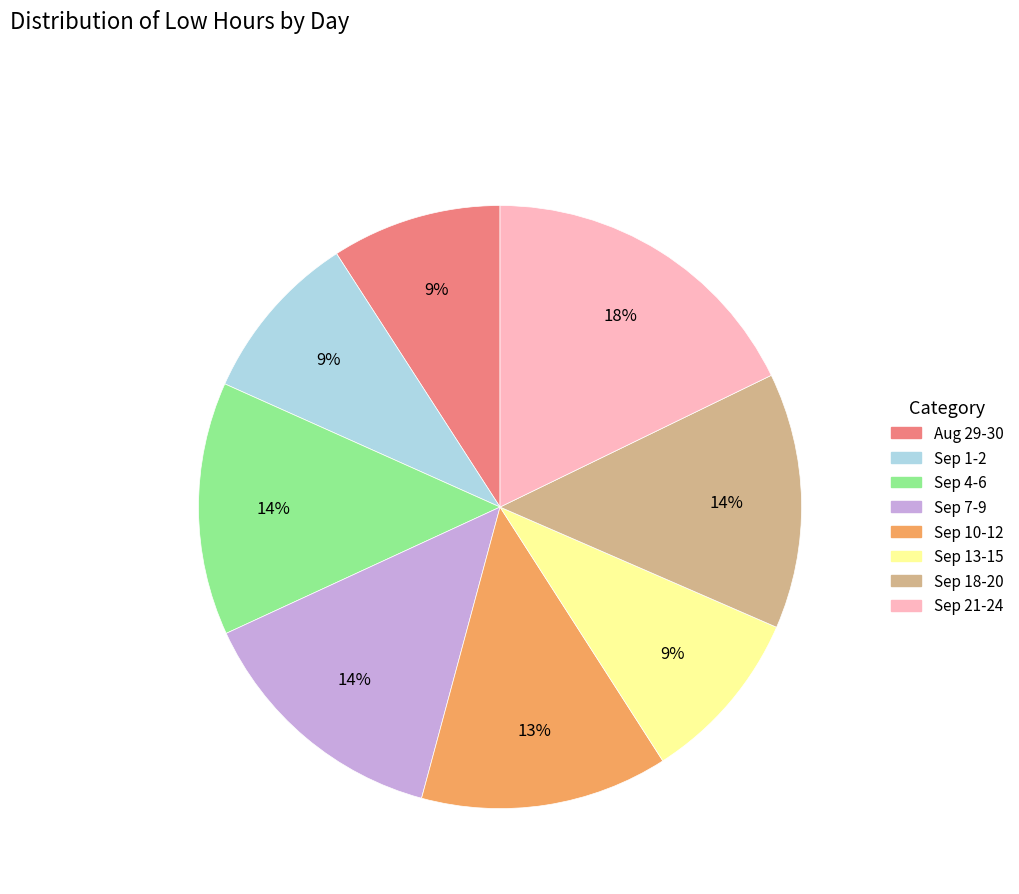

Does any single category account for the majority?

No